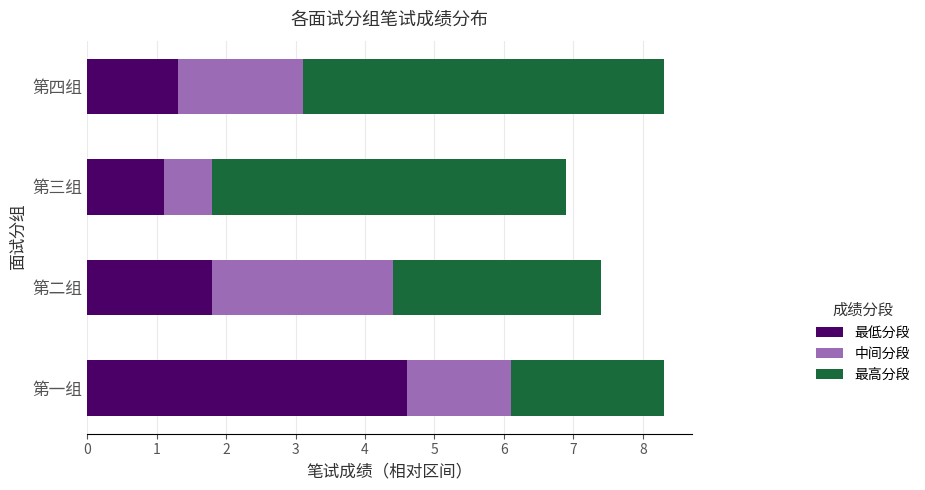

At which label is 最低分段 closest to 2?

第二组